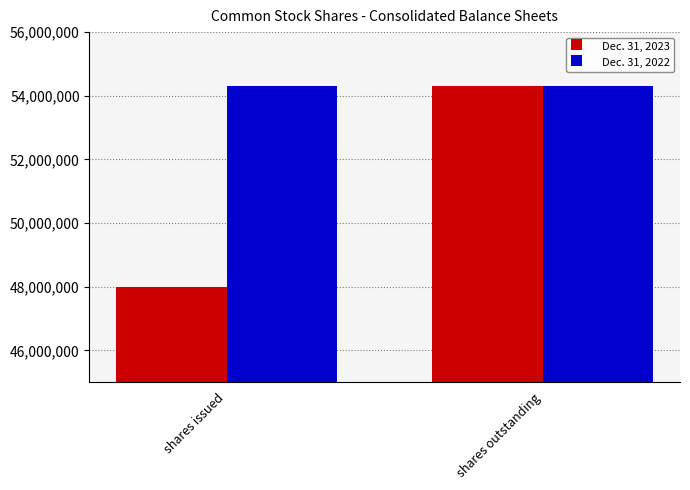

What is the label of the 2nd bar from the right?

shares issued